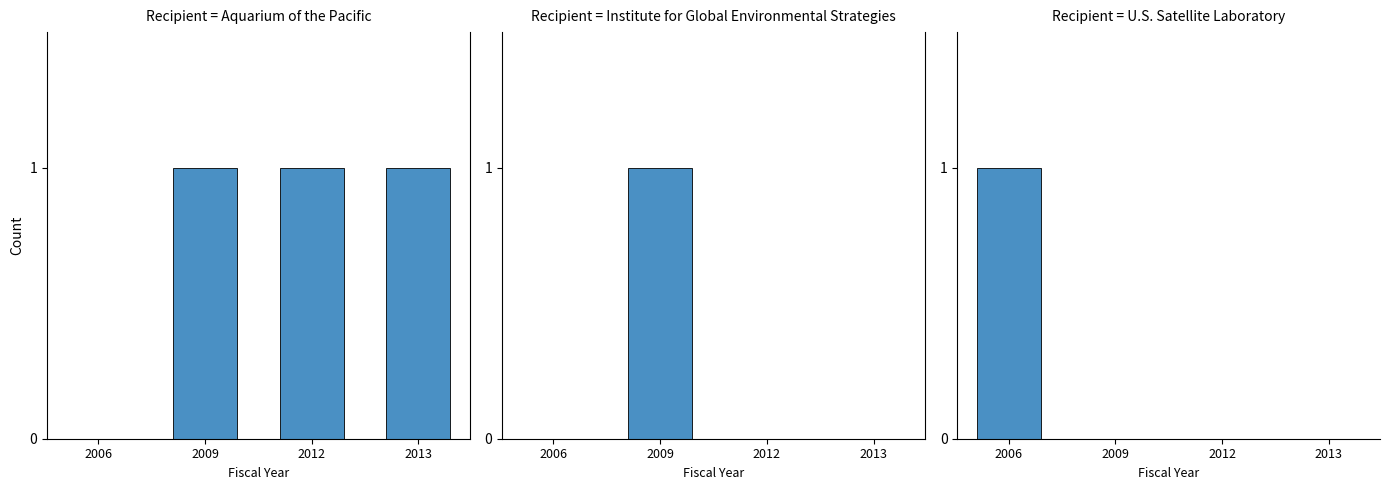

Does the chart contain any negative values?

No